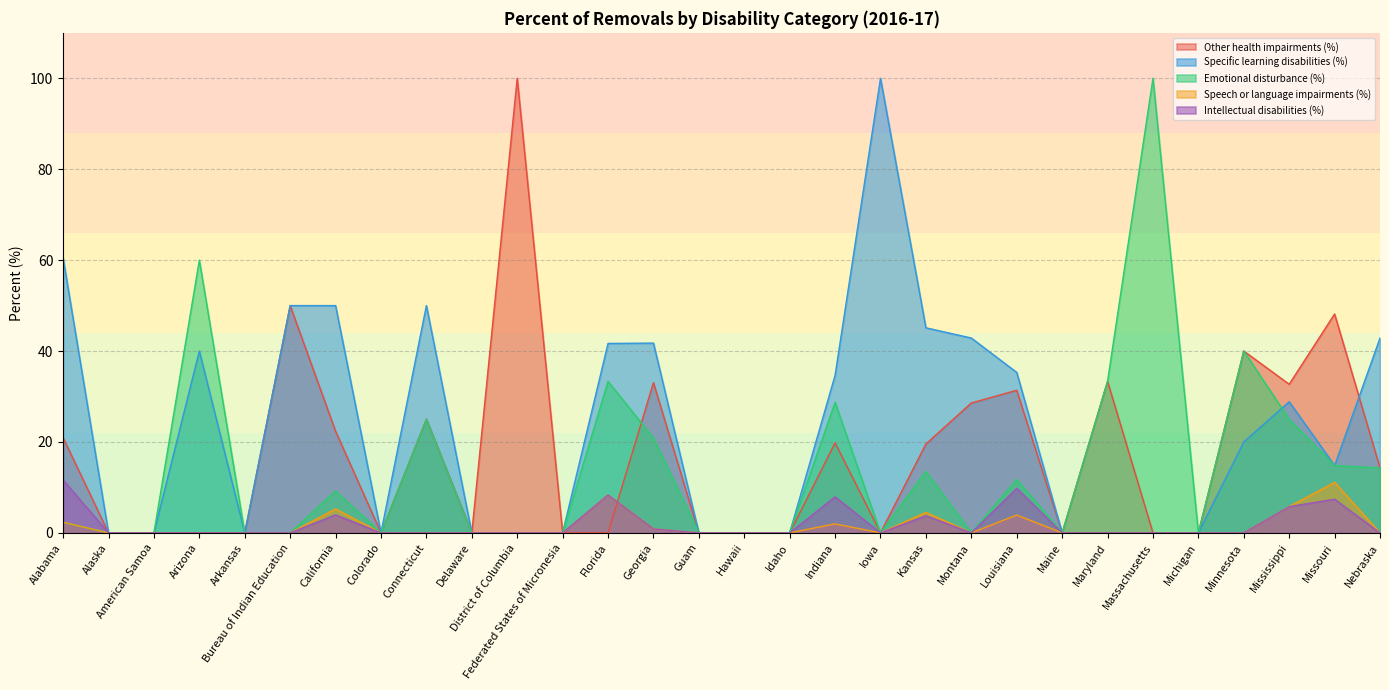

The value of Intellectual disabilities (%) at Massachusetts is -6.1. True or false?

False